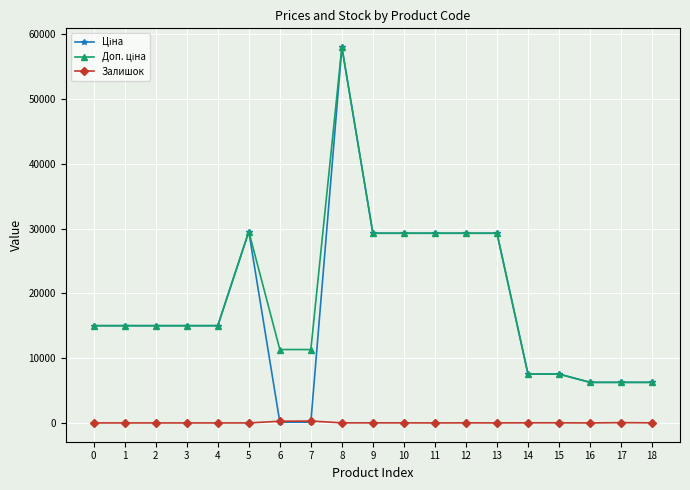

At which category is the sum across all series the highest?

8